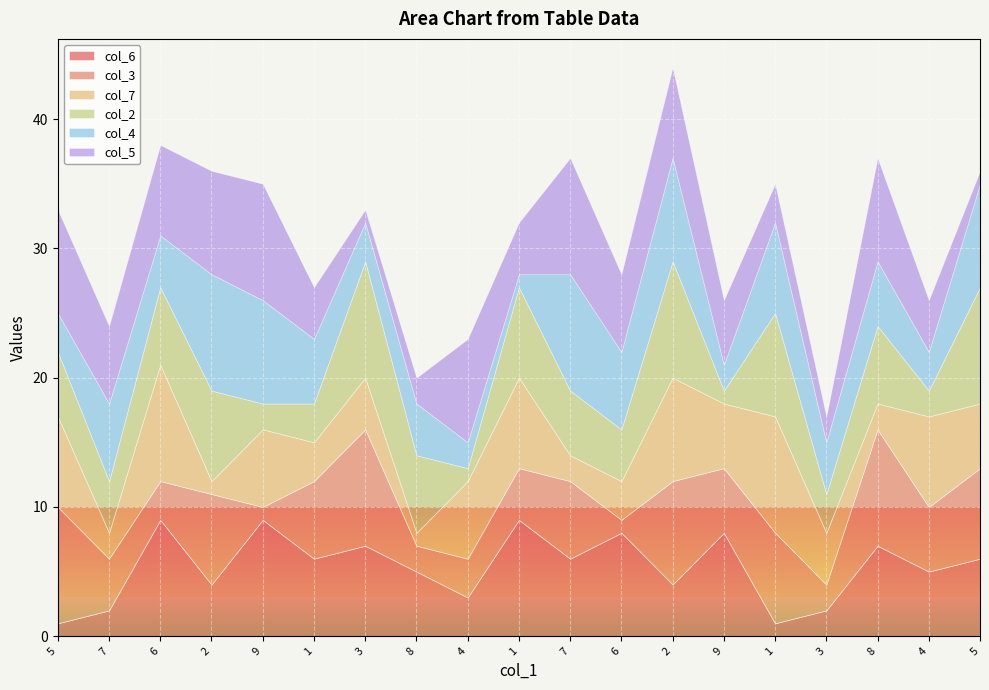

What is the label of the 9th point from the right?

7